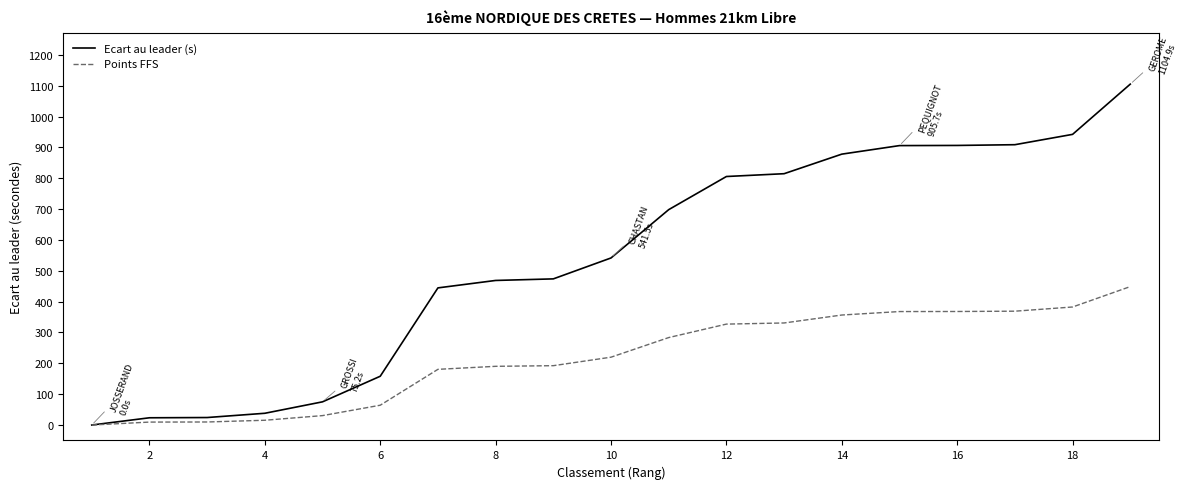

Which series has the largest total across all categories?

Ecart au leader (s)